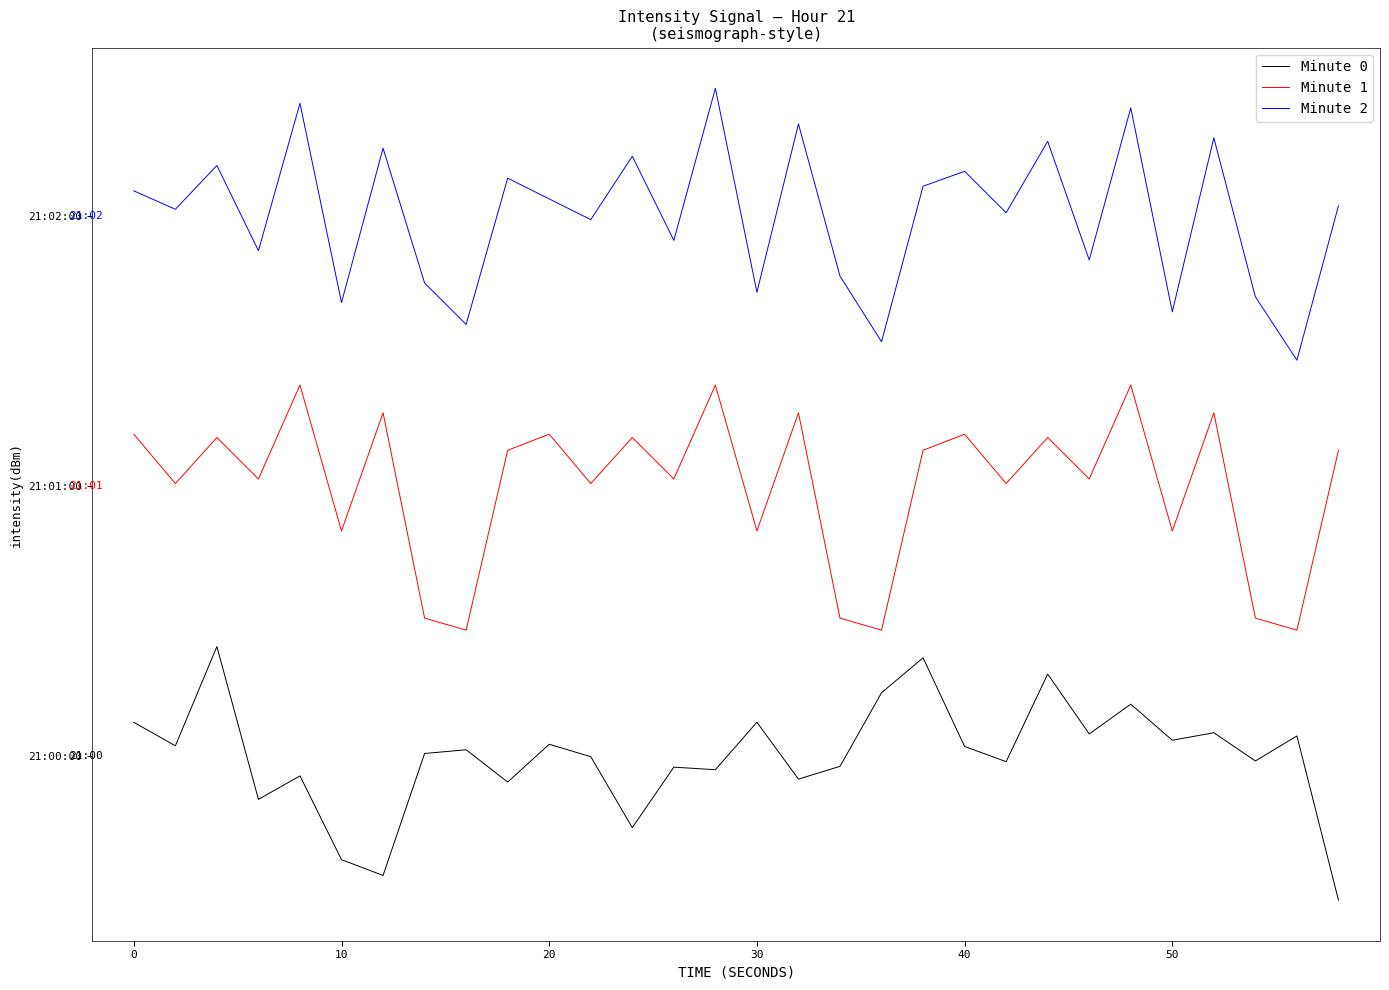

True or false: Minute 1 and Minute 2 cross at least once.

False